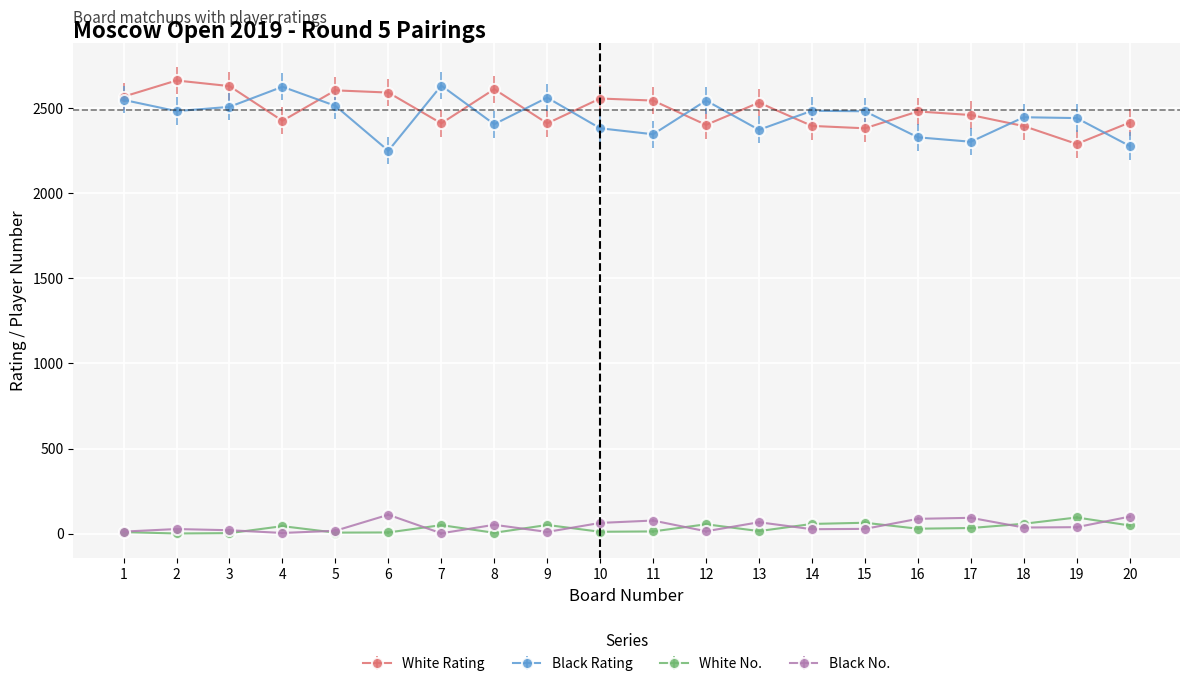

Which series changed the most between 1 and 13?

Black Rating